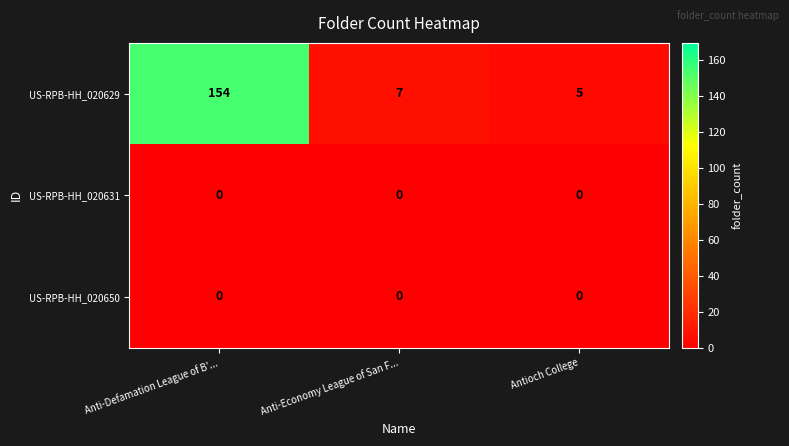

How many series are shown in this chart?

3